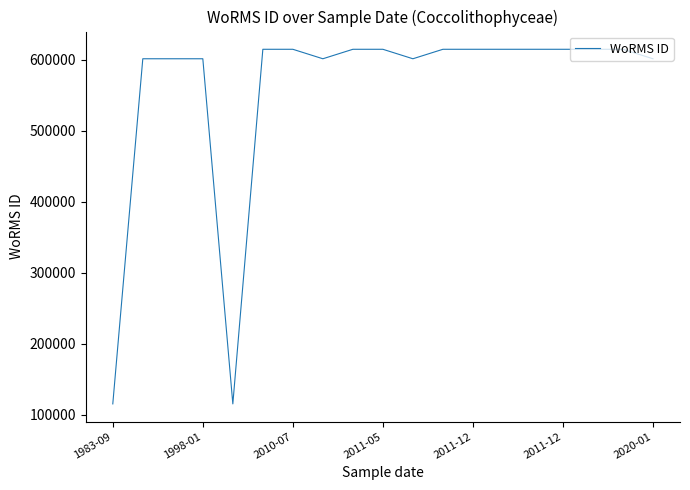

What is the maximum value shown in the chart?

614495